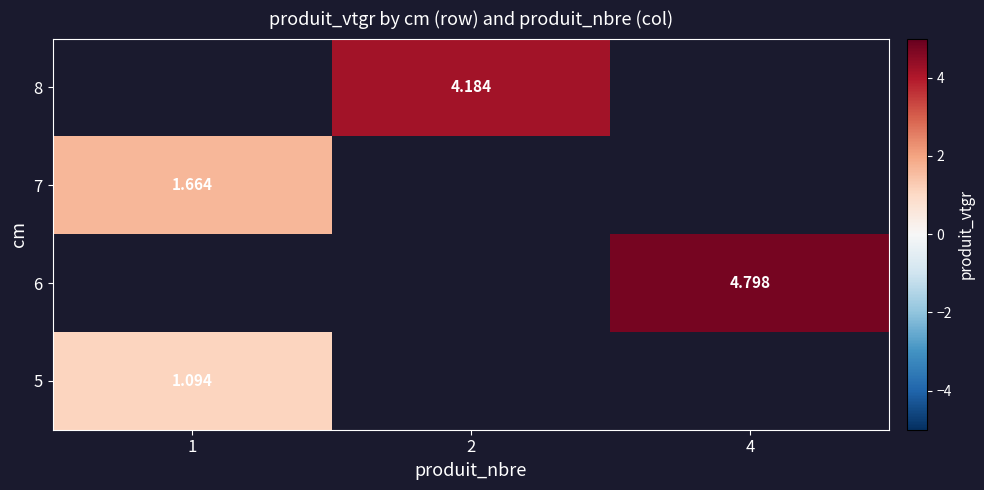

At how many categories does at least one series exceed 1?

3